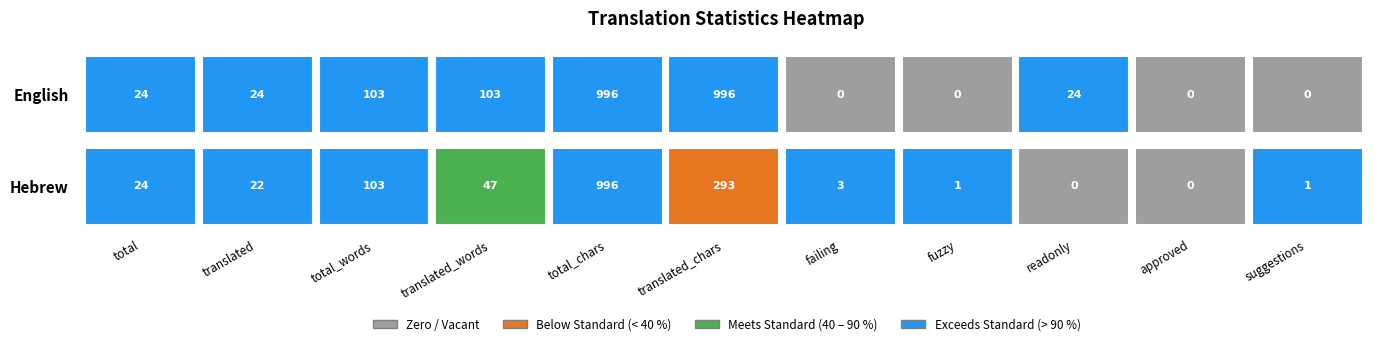

The Hebrew series shows 0 at approved. True or false?

True